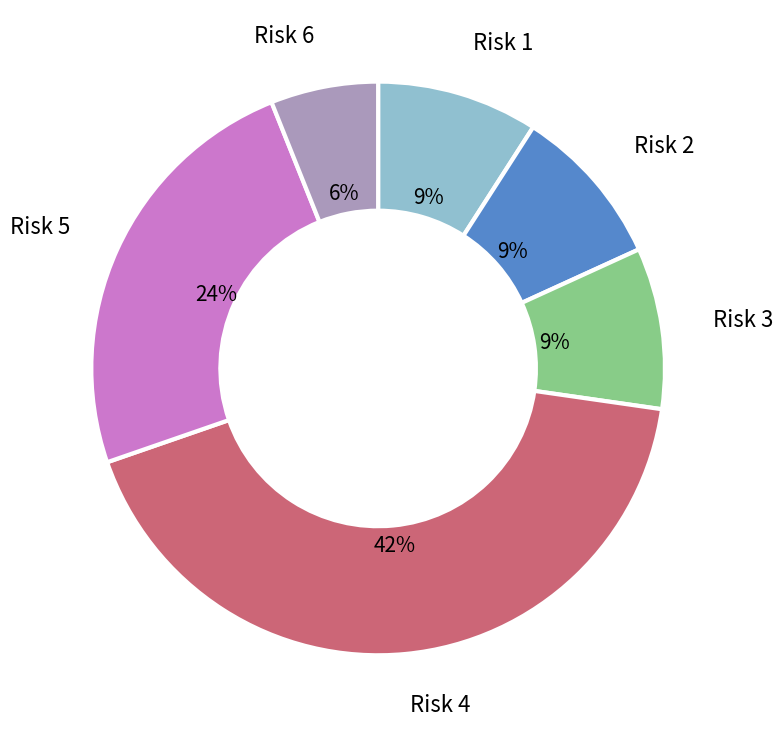

What percentage is the Risk 5 slice, to the nearest percent?

24%